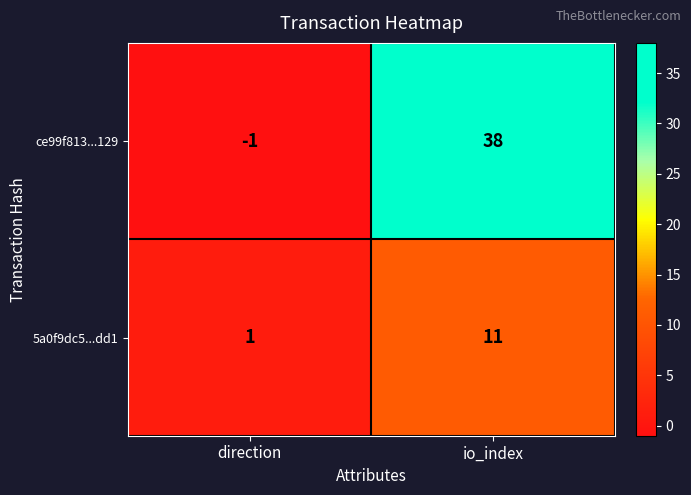

Which series has the largest range (max minus min)?

ce99f813...129